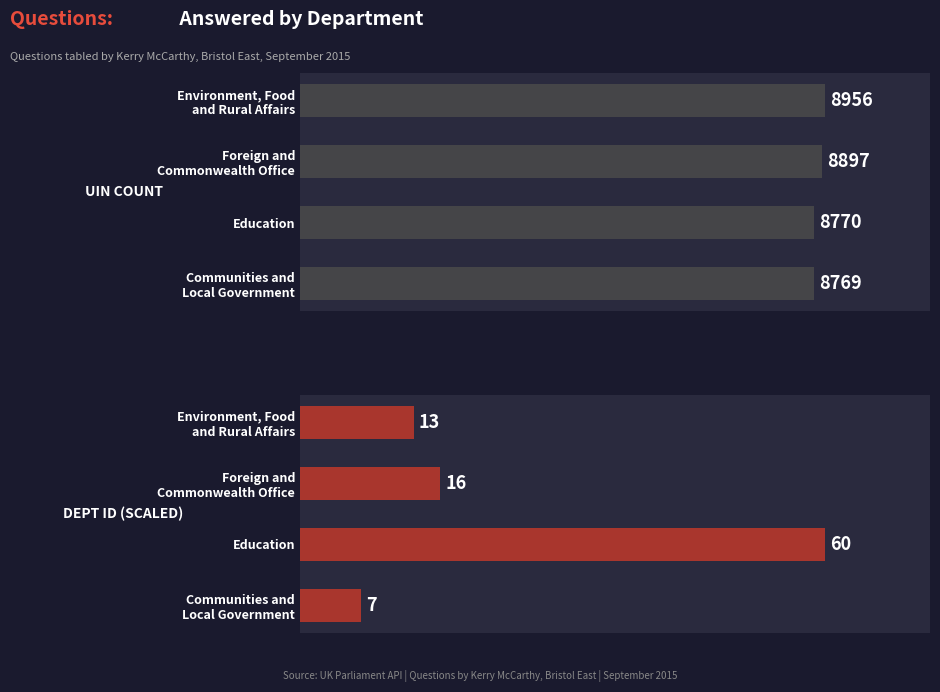

The value of UIN at Communities and Local Government is 8769. True or false?

True